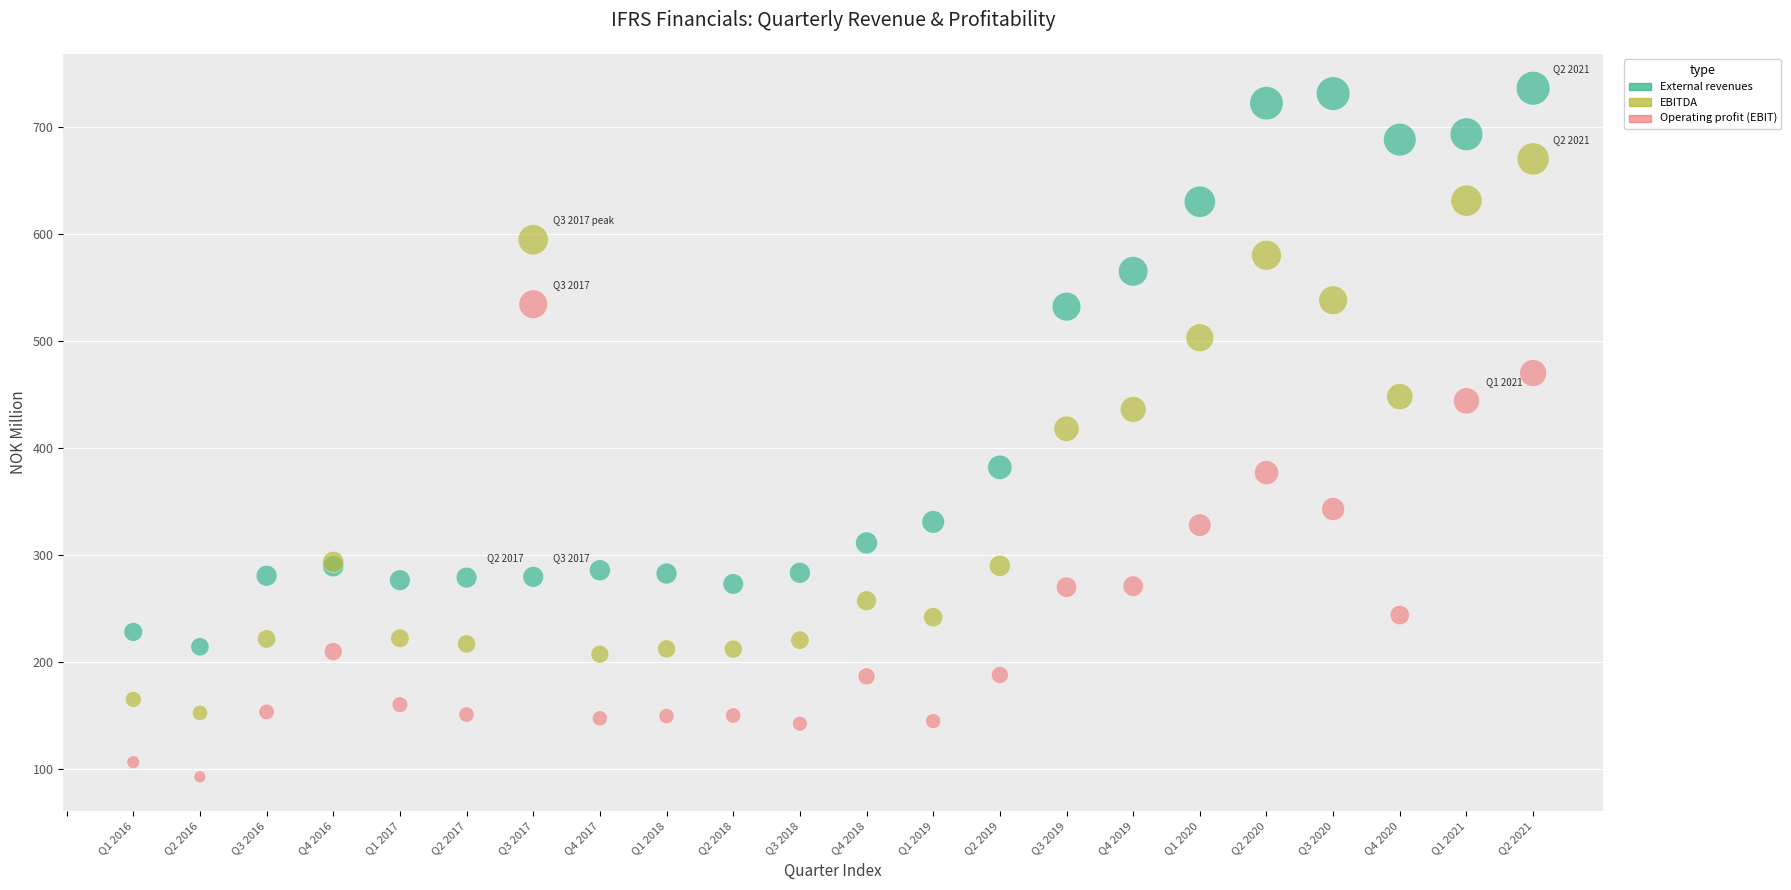

Which series contains the highest Y value?

External revenues